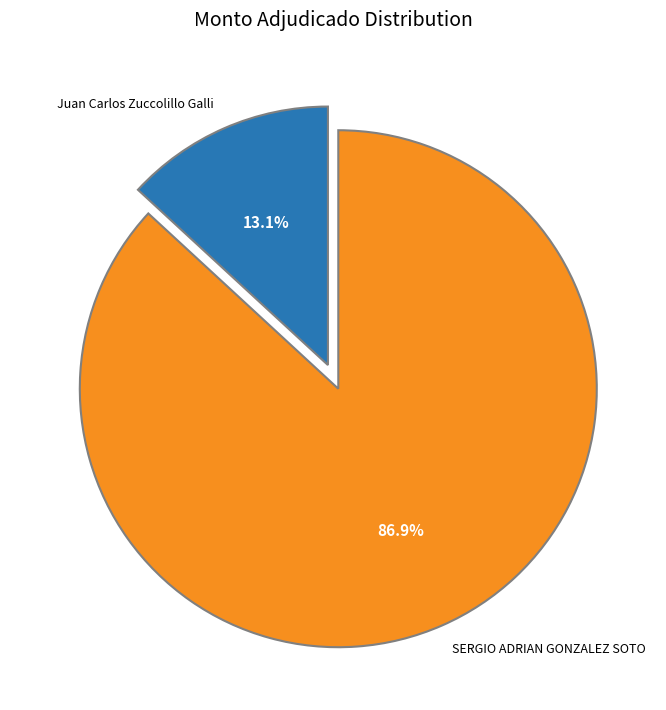

How many slices are in this pie chart?

2